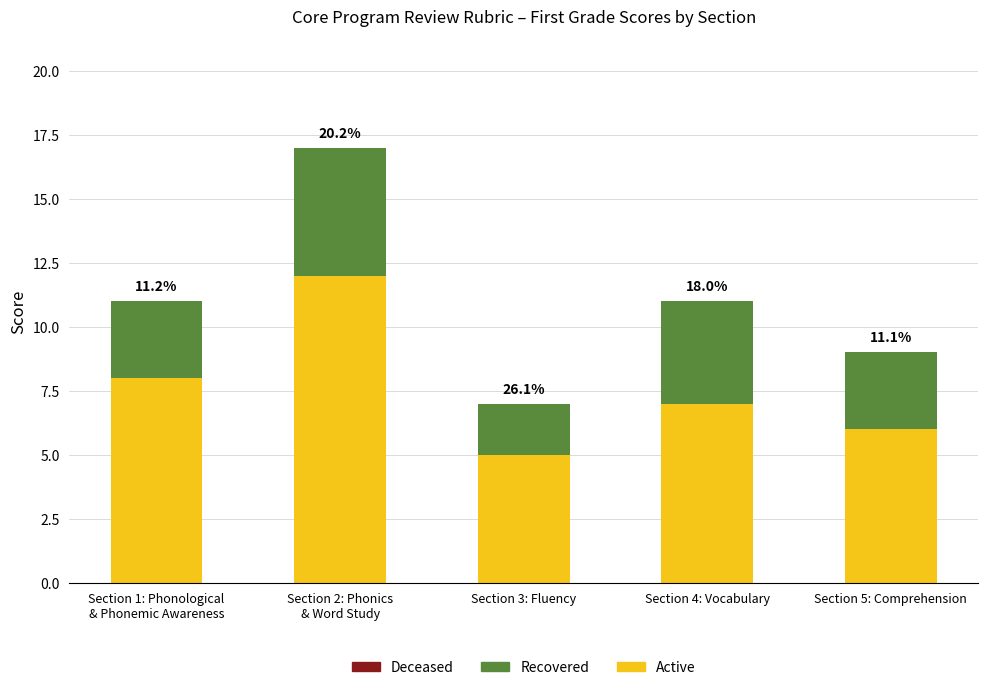

Are the bars grouped side by side (vs. stacked)?

No